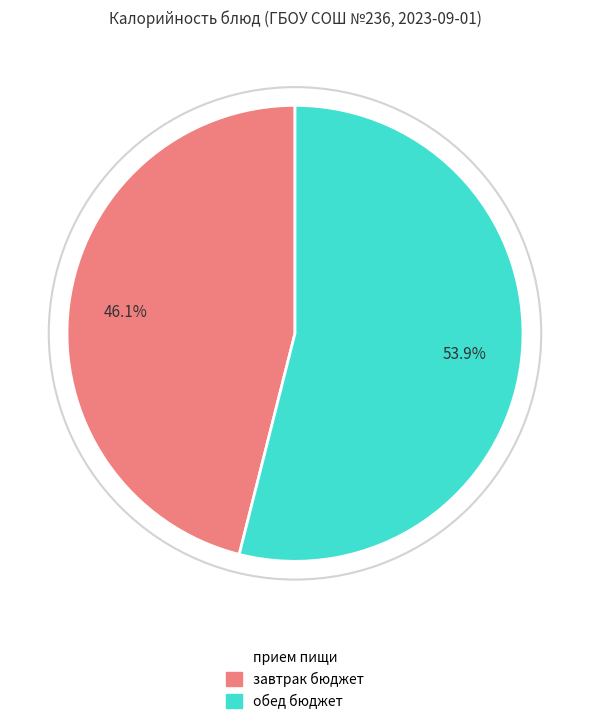

Which slice is the largest?

обед бюджет